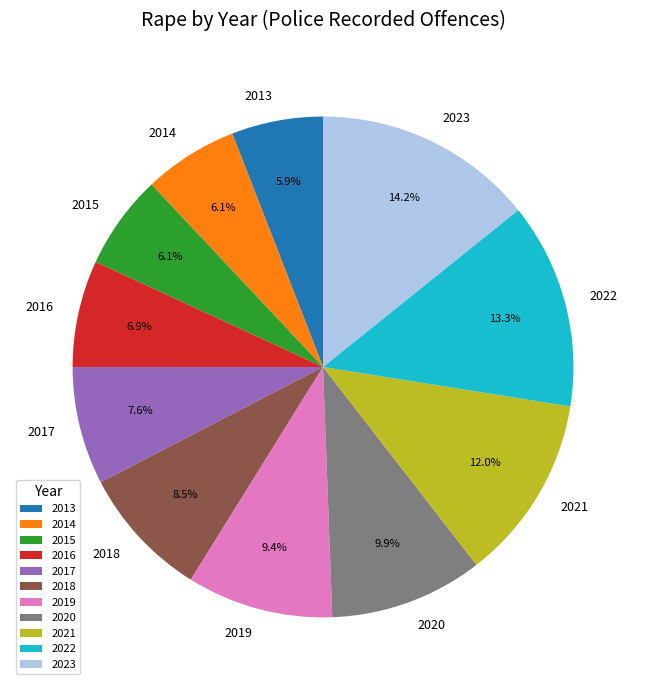

Is the sum of 2015 and 2018 greater than half?

No